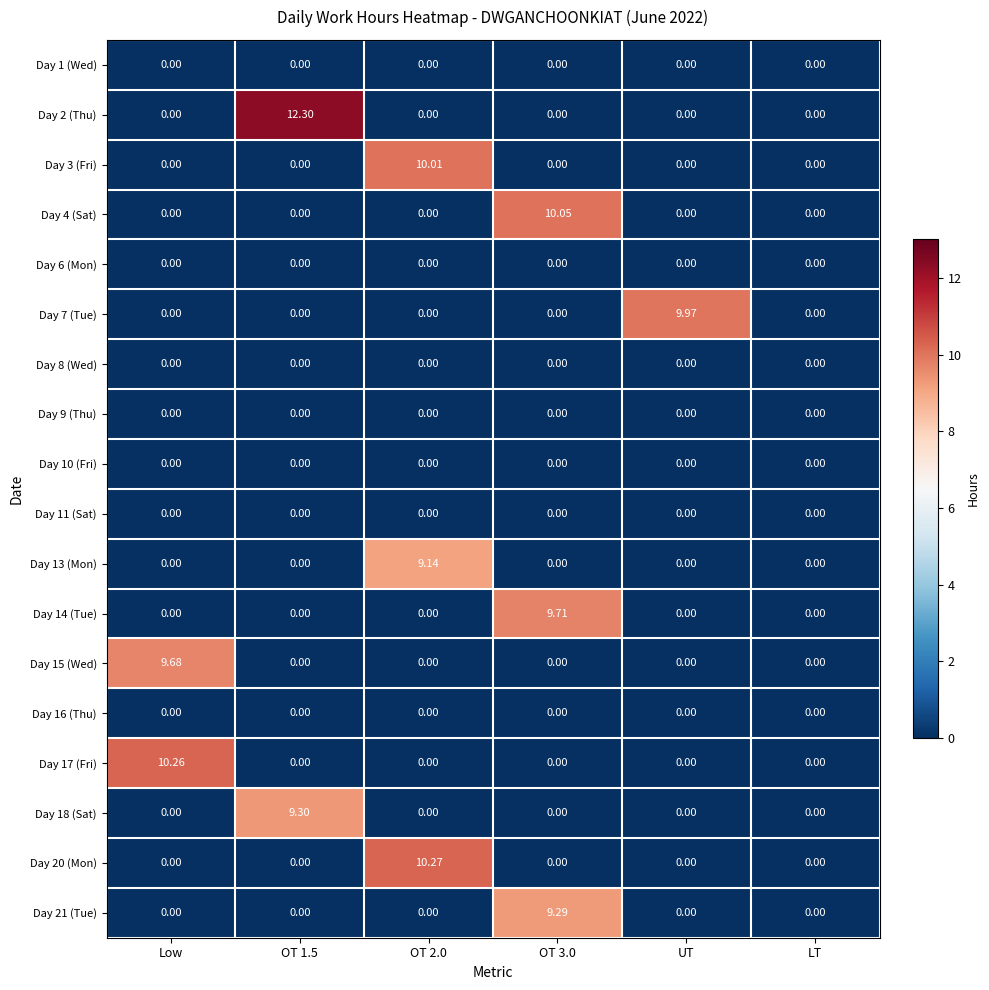

Between Low and UT, which series saw the biggest shift?

Day 17 (Fri)